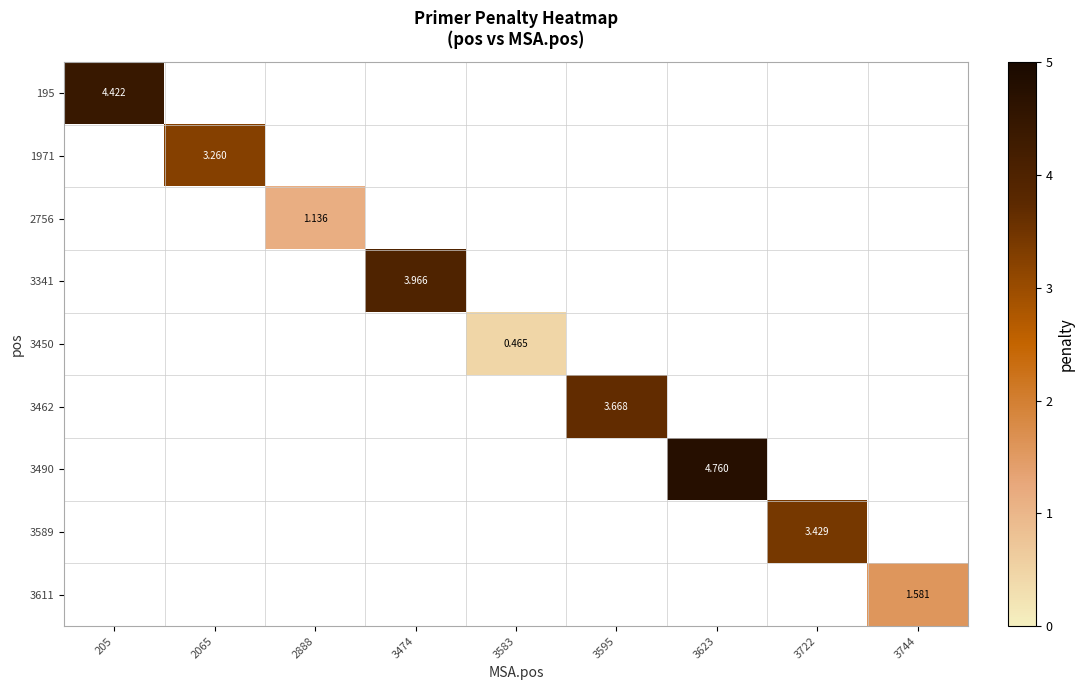

How many positive values does the 3611 series have?

1